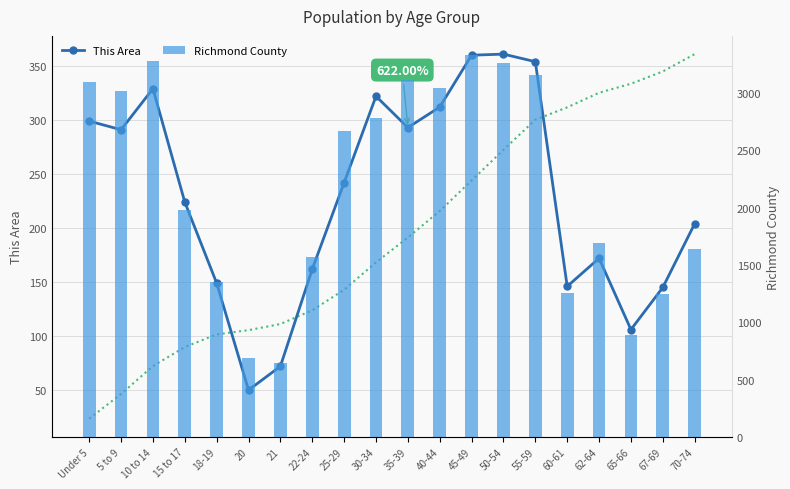

Reading left to right, transcribe all the data shown in this chart.

This Area: Under 5=299.0	5 to 9=291.0	10 to 14=329.0	15 to 17=224.0	18-19=149.0	20=50.0	21=72.0	22-24=162.0	25-29=242.0	30-34=322.0	35-39=293.0	40-44=312.0	45-49=360.0	50-54=361.0	55-59=354.0	60-61=146.0	62-64=172.0	65-66=106.0	67-69=145.0	70-74=204.0
Cumulative Trend: Under 5=23.5	5 to 9=46.4	10 to 14=72.2	15 to 17=89.8	18-19=101.5	20=105.5	21=111.1	22-24=123.9	25-29=142.9	30-34=168.2	35-39=191.2	40-44=215.8	45-49=244.0	50-54=272.4	55-59=300.2	60-61=311.7	62-64=325.2	65-66=333.6	67-69=345.0	70-74=361.0
Richmond County: Under 5=3096.0	5 to 9=3021.0	10 to 14=3281.0	15 to 17=1982.0	18-19=1352.0	20=688.0	21=648.0	22-24=1573.0	25-29=2666.0	30-34=2781.0	35-39=3117.0	40-44=3045.0	45-49=3333.0	50-54=3265.0	55-59=3155.0	60-61=1253.0	62-64=1692.0	65-66=889.0	67-69=1251.0	70-74=1637.0